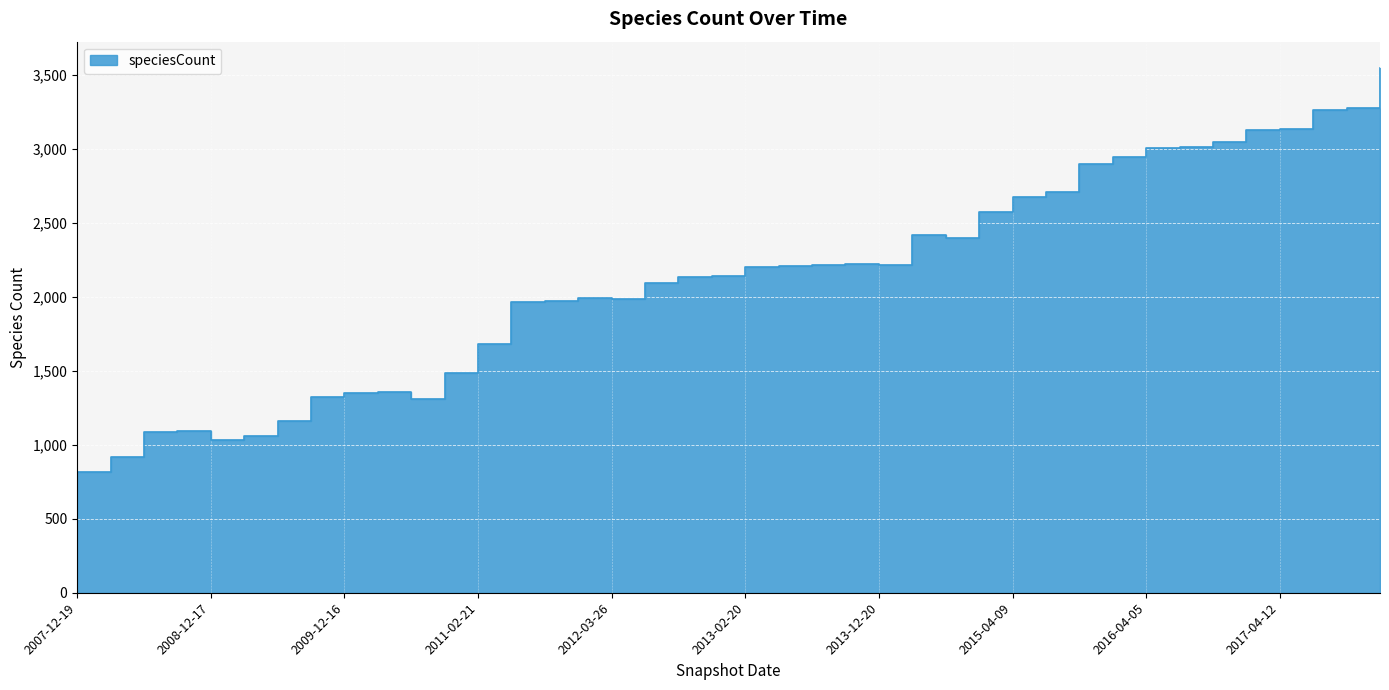

What value does the data have at 2013-12-20?

2218